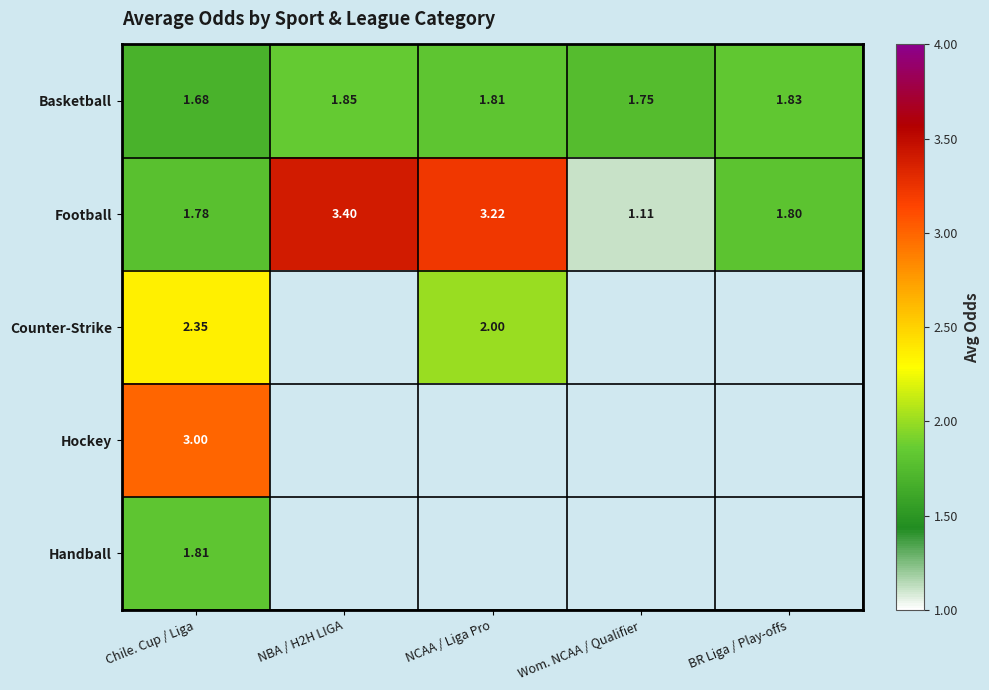

Rank the series at Chile. Cup / Liga from lowest to highest value.

Basketball, Football, Handball, Counter-Strike, Hockey